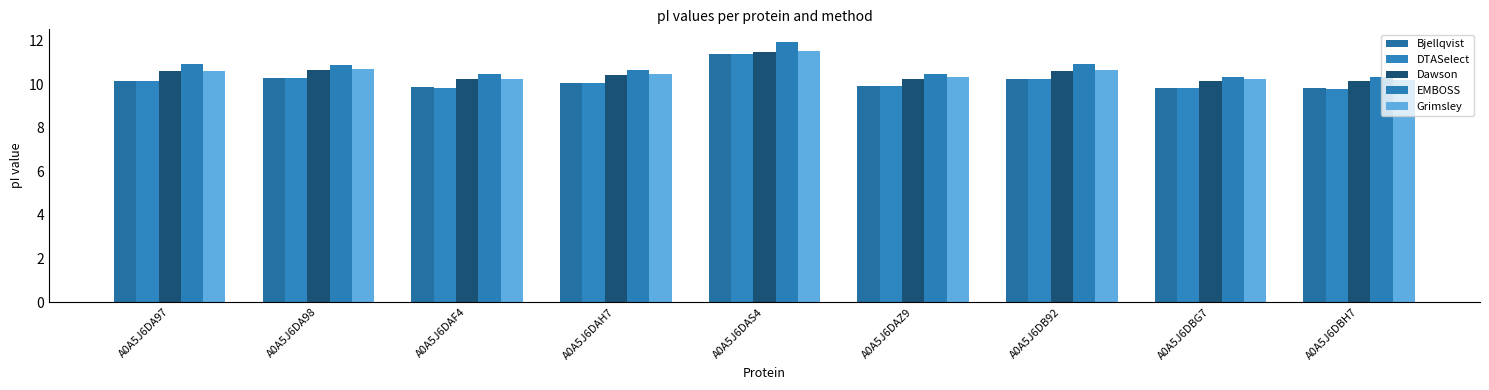

How many data points does each series have?

9